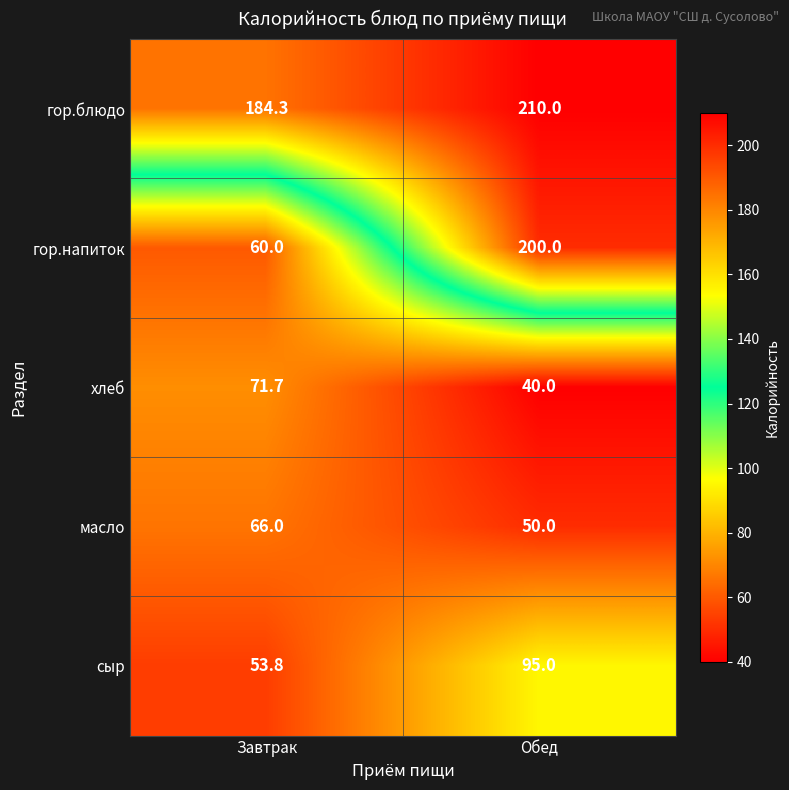

Reading left to right, list all the values displayed in this chart.

гор.блюдо: Завтрак=184.3	Обед=210.0
гор.напиток: Завтрак=60.0	Обед=200.0
хлеб: Завтрак=71.7	Обед=40.0
масло: Завтрак=66.0	Обед=50.0
сыр: Завтрак=53.8	Обед=95.0